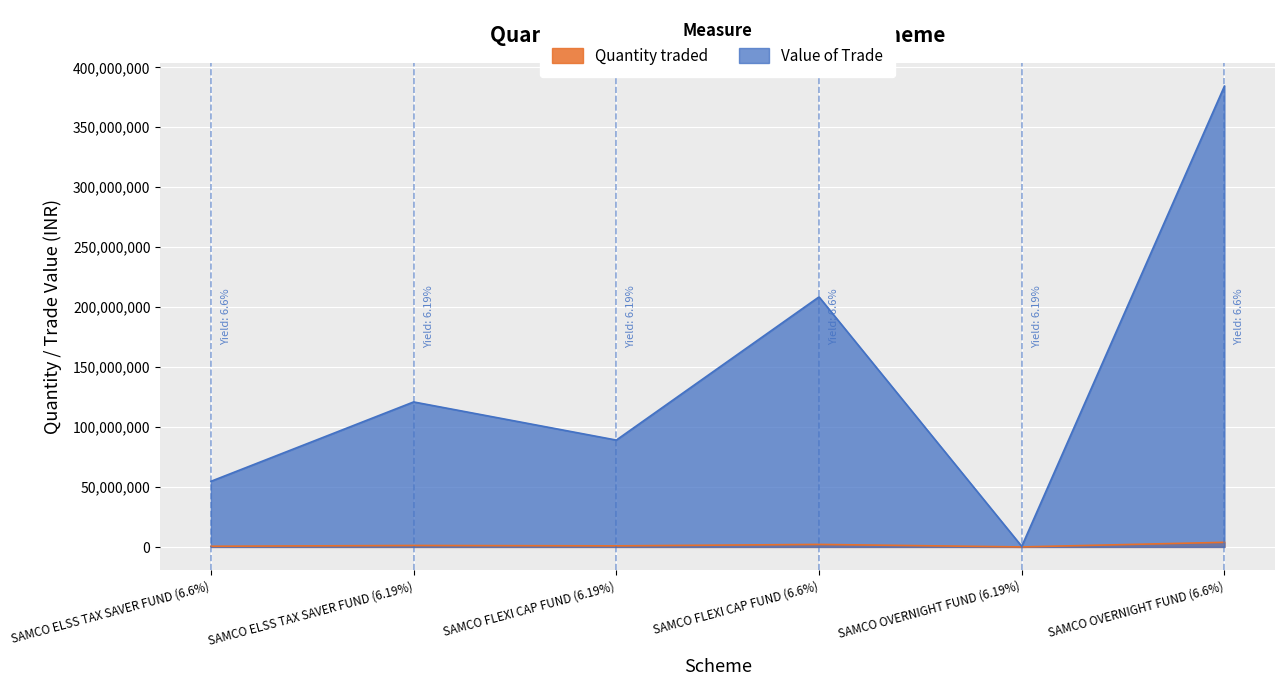

What are all the series names shown in the legend?

Quantity traded, Value of Trade